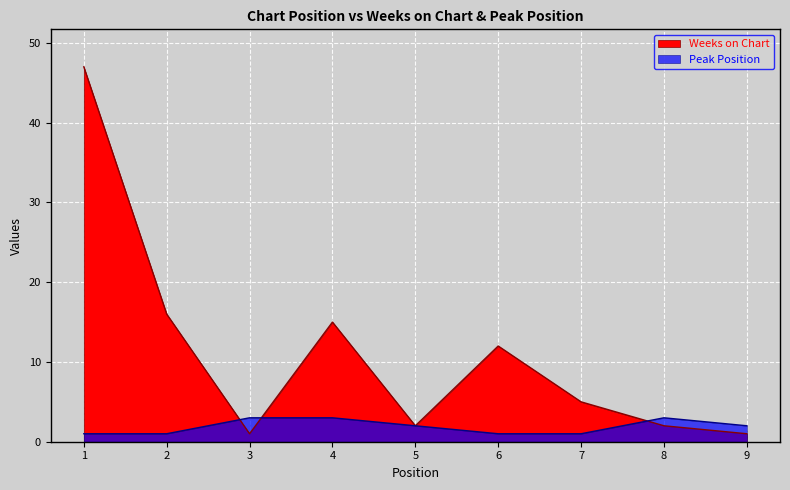

How many lines are shown in the chart?

2